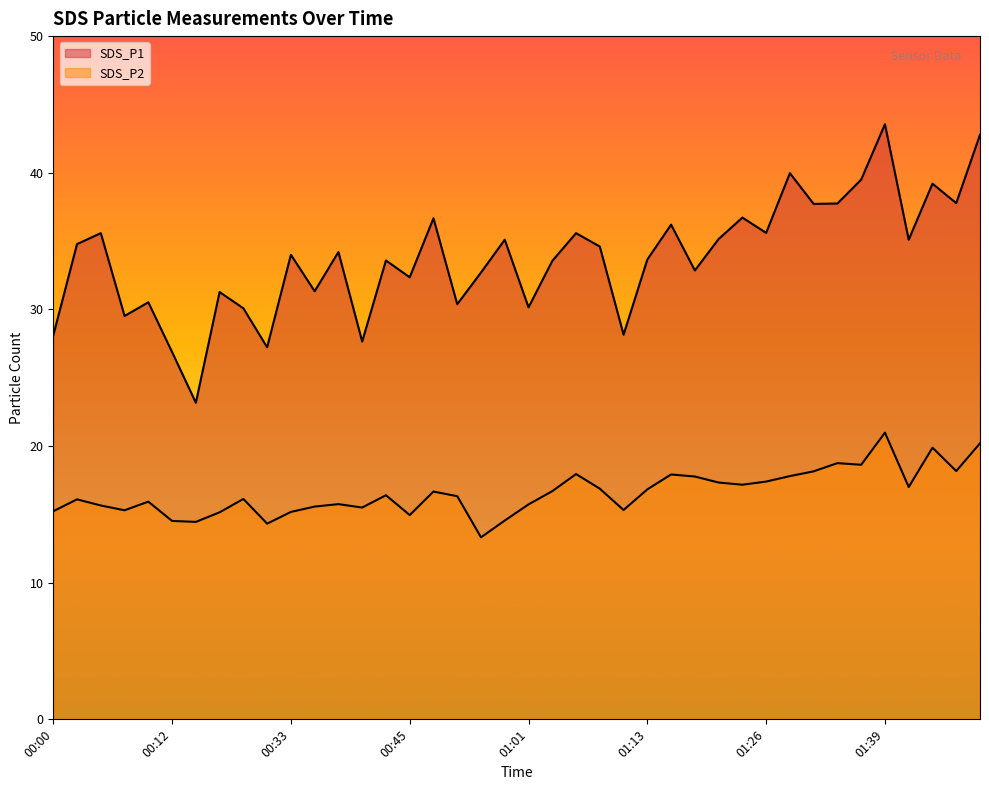

The value of SDS_P1 at 01:16 is 36.2. True or false?

True